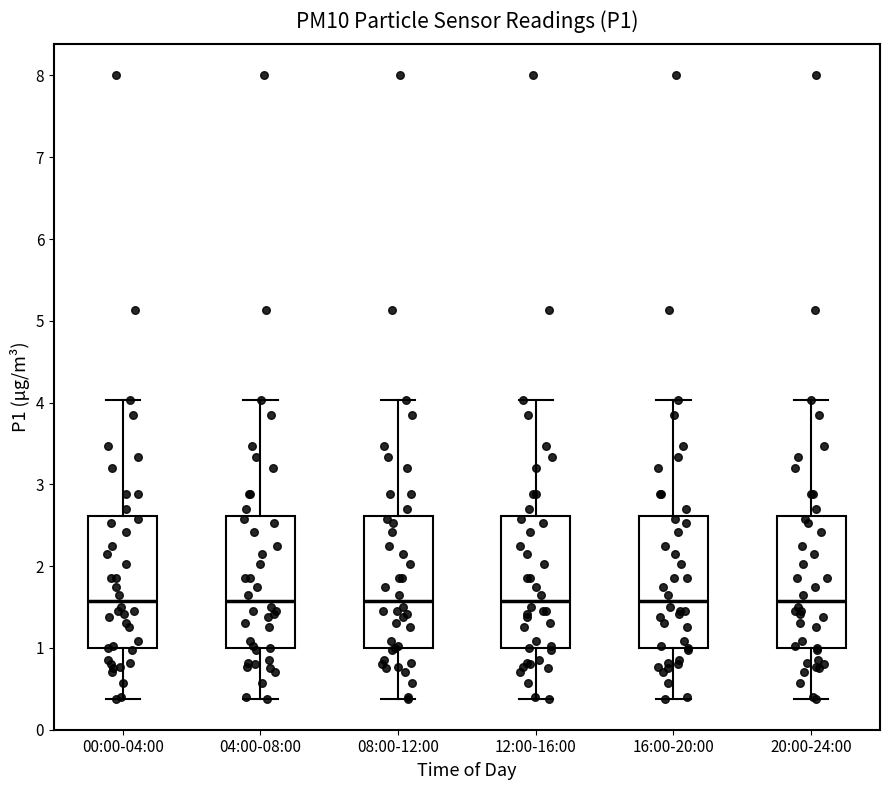

Reading left to right, read every box against the y-axis: the position of its median line, the range the box covers, and the ends of its whiskers. The values are not printed on the chart, so give them approximately, as read against the axis.

00:00-04:00: median 1.6, box 1.0 to 2.6, whiskers 0.4 to 4.0
04:00-08:00: median 1.6, box 1.0 to 2.6, whiskers 0.4 to 4.0
08:00-12:00: median 1.6, box 1.0 to 2.6, whiskers 0.4 to 4.0
12:00-16:00: median 1.6, box 1.0 to 2.6, whiskers 0.4 to 4.0
16:00-20:00: median 1.6, box 1.0 to 2.6, whiskers 0.4 to 4.0
20:00-24:00: median 1.6, box 1.0 to 2.6, whiskers 0.4 to 4.0